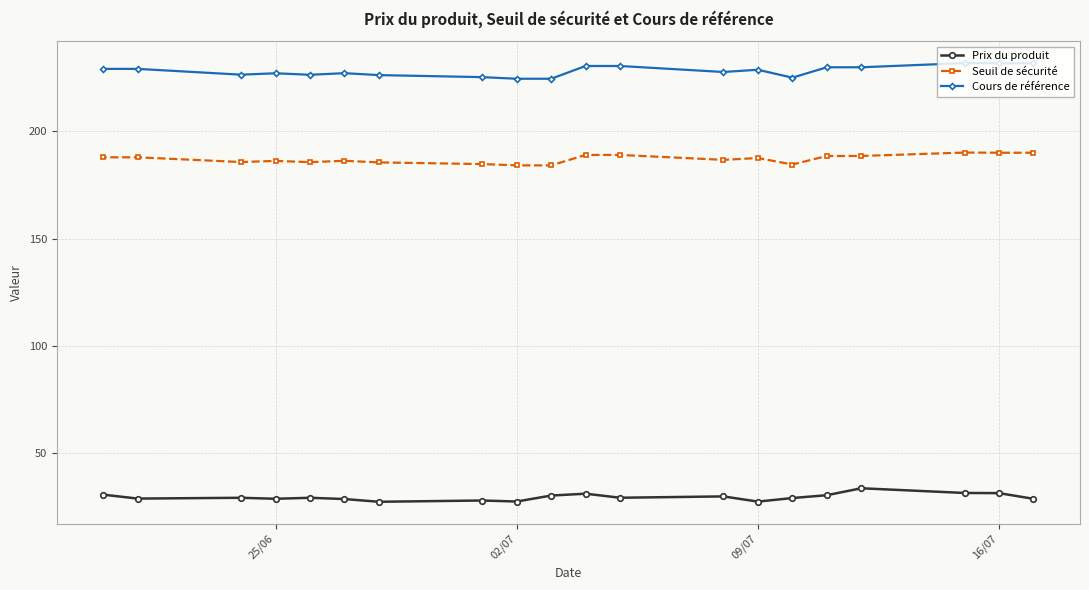

What is the average value of the Seuil de sécurité series?

187.2